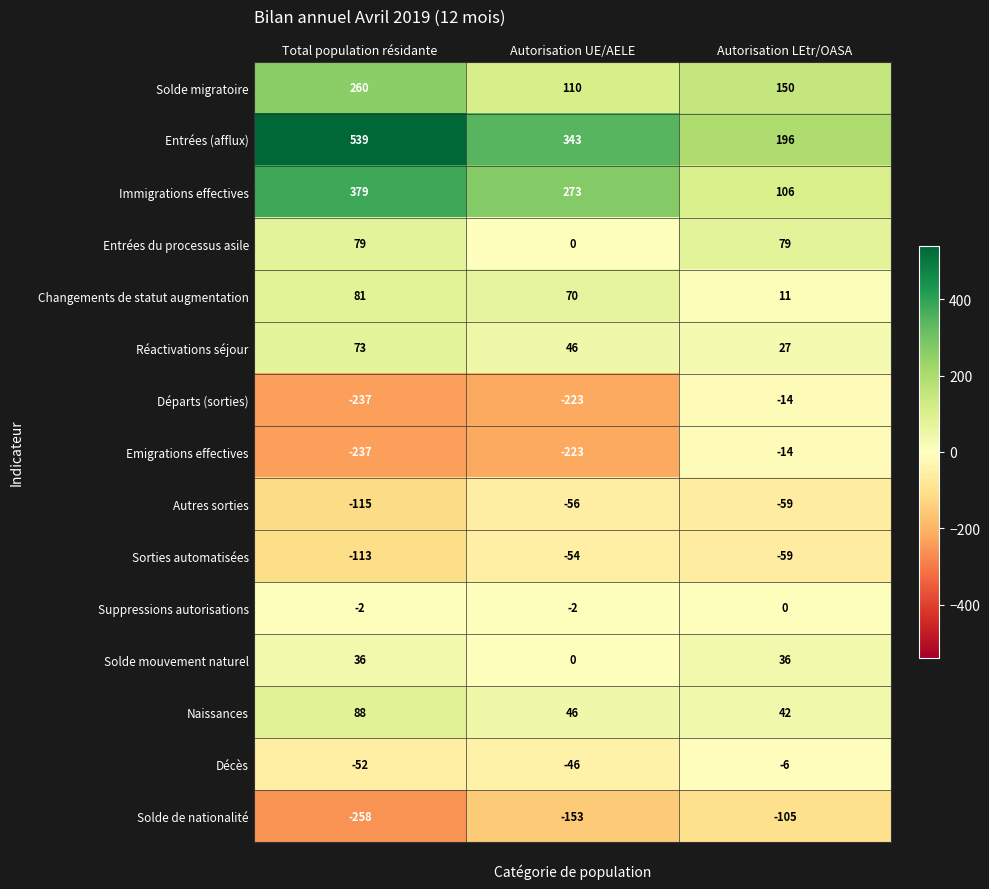

Between Total population résidante and Autorisation LEtr/OASA, which series saw the biggest shift?

Entrées (afflux)